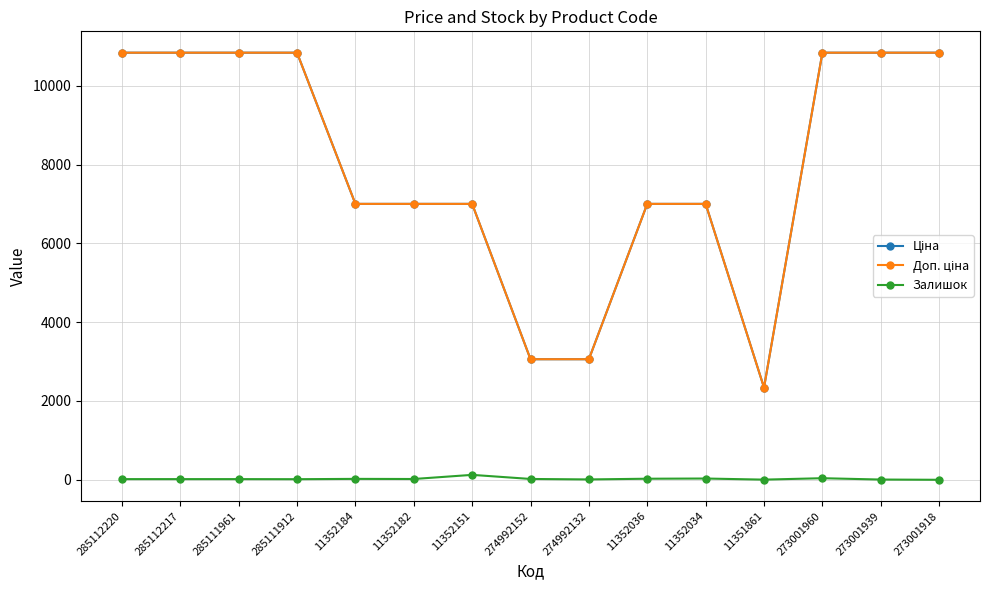

What is the total value across all series at 11352034?

14037.3